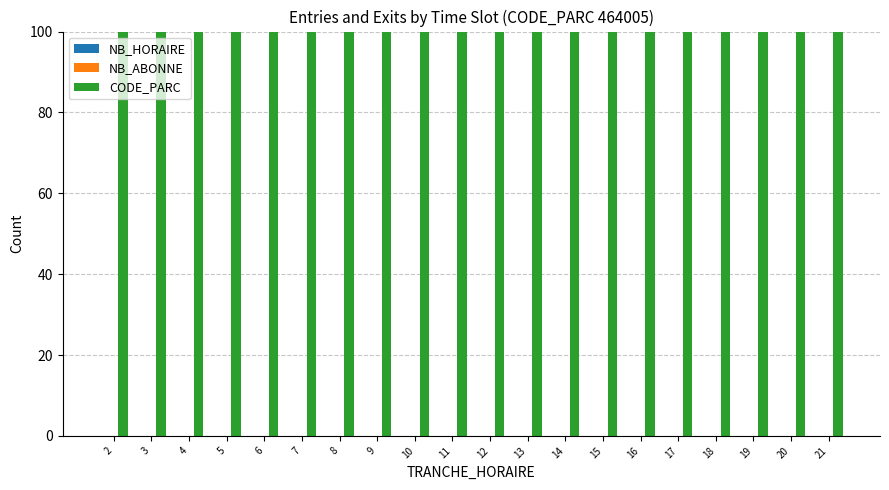

Reading left to right, list all the values displayed in this chart.

NB_HORAIRE: 2=0	3=0	4=0	5=0	6=0	7=0	8=0	9=0	10=0	11=0	12=0	13=0	14=0	15=0	16=0	17=0	18=0	19=0	20=0	21=0
NB_ABONNE: 2=0	3=0	4=0	5=0	6=0	7=0	8=0	9=0	10=0	11=0	12=0	13=0	14=0	15=0	16=0	17=0	18=0	19=0	20=0	21=0
CODE_PARC: 2=464005	3=464005	4=464005	5=464005	6=464005	7=464005	8=464005	9=464005	10=464005	11=464005	12=464005	13=464005	14=464005	15=464005	16=464005	17=464005	18=464005	19=464005	20=464005	21=464005